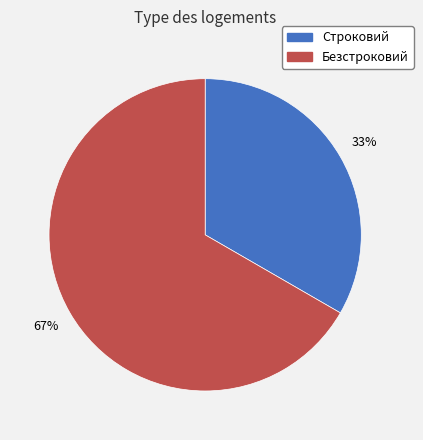

Rank the categories by value from highest to lowest.

Безстроковий, Строковий